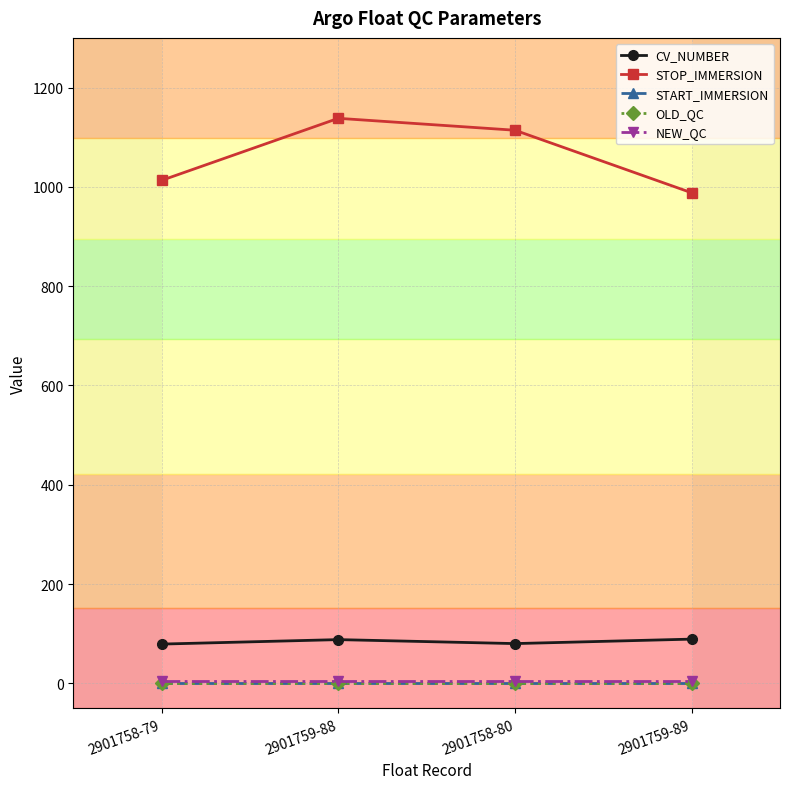

How many interior local peaks does the CV_NUMBER series have?

1